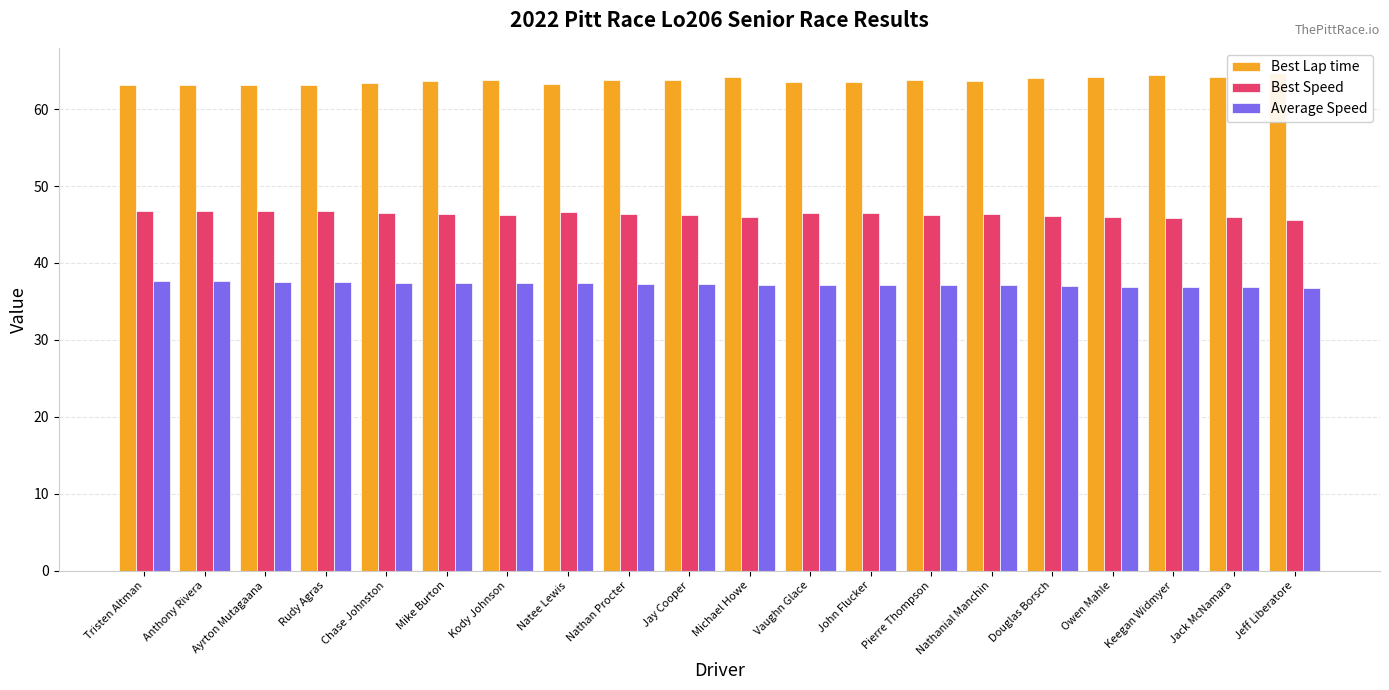

What are all the series names shown in the legend?

Best Lap time, Best Speed, Average Speed